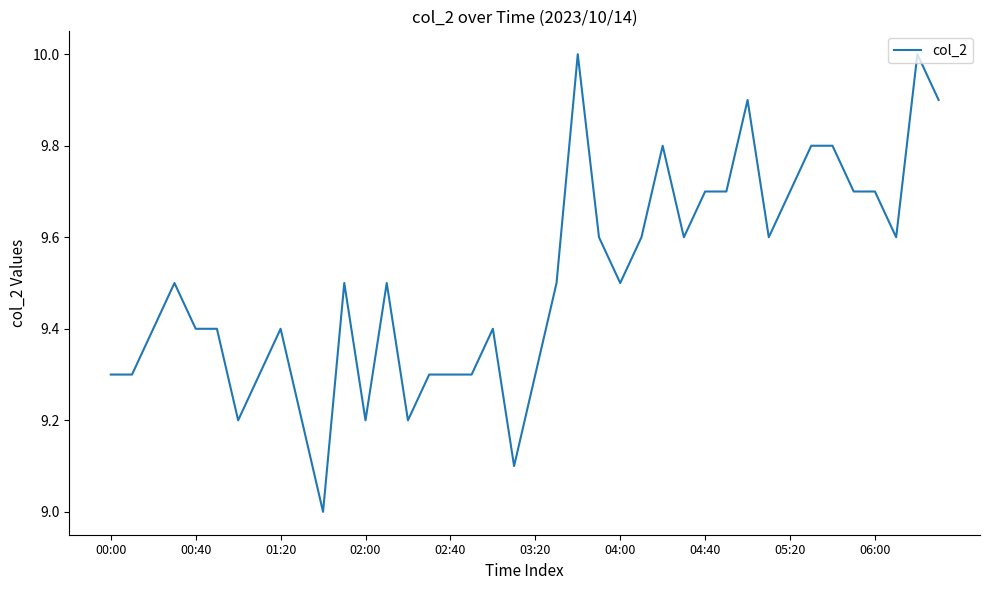

What is the minimum value shown in the chart?

9.0